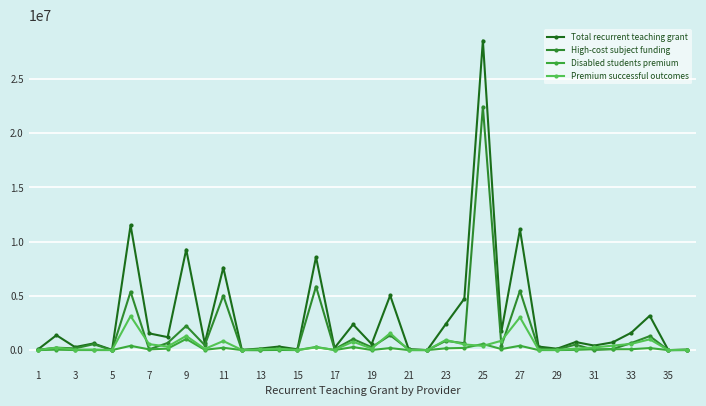

Reading right to left, list all the values displayed in this chart.

Total recurrent teaching grant: 50680	0	3168044	1600951	715461	419439	743451	128646	326731	11130014	1725521	28549552	4743426	2400697	2373	72586	5040153	557011	2362840	201518	8592397	72075	327721	144373	26112	7613025	616815	9277329	1196910	1542092	11521342	23096	612839	280637	1373856	57573
High-cost subject funding: 7559	0	1290961	647445	101014	16185	506597	60476	146320	5479113	374765	22449983	633319	853057	0	64575	1370751	269129	1018748	88663	5864403	41513	96341	1025	8456	5023113	457314	2233953	660061	69047	5383750	0	542384	158972	221272	29213
Disabled students premium: 5362	0	187636	83109	78128	76770	23593	1861	3386	402113	96266	565222	201950	162914	1471	1000	186420	10867	279898	2961	291743	1000	15988	1321	2027	215351	30616	1030111	135938	67581	394001	2013	5131	6876	38174	1000
Premium successful outcomes: 32518	0	994112	573957	412407	242090	136401	24300	41766	3025278	860881	385989	522721	932132	902	6589	1560123	141269	777522	31728	250709	0	132128	68924	14961	835759	111091	1309451	329318	546055	3138361	6086	53921	43534	227439	8129